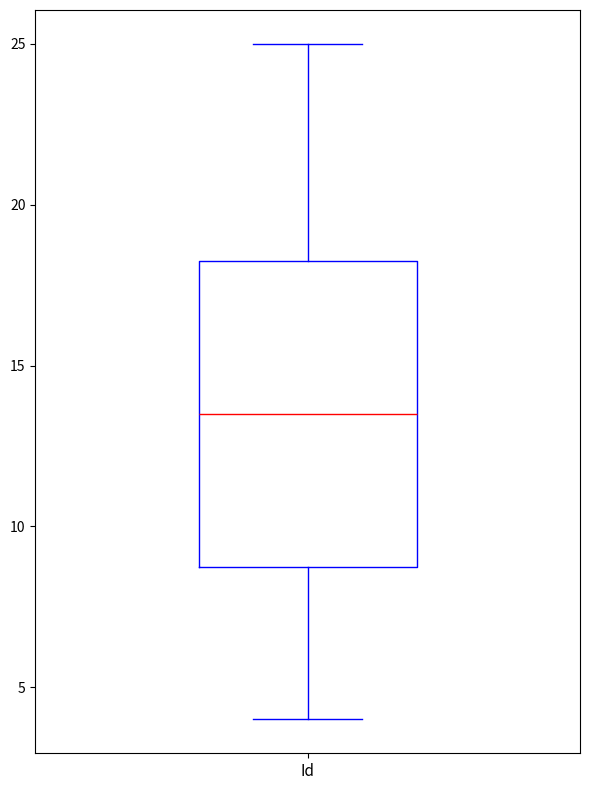

Transcribe this box plot: give where the median line is, the range the box spans, and where the two whiskers end, as read against the y-axis. The values are not printed on the chart, so give them approximately, as read against the axis.

median 13.5, box 9.0 to 18.5, whiskers 4.0 to 25.0